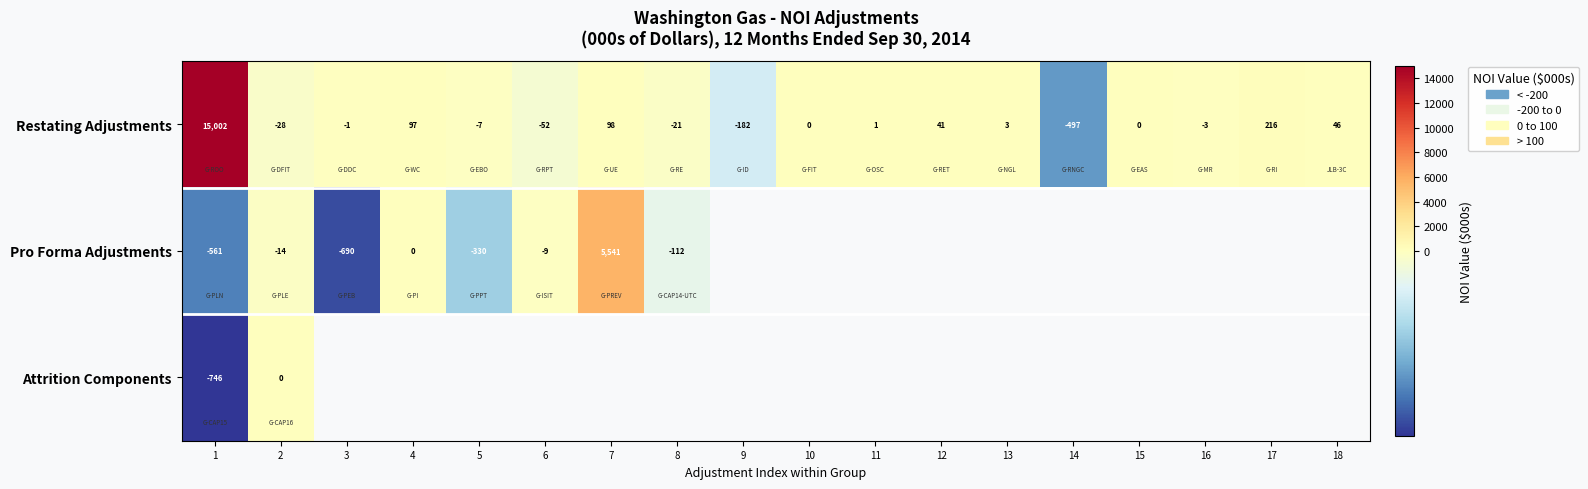

What is the highest value of the Restating Adjustments series?

15002